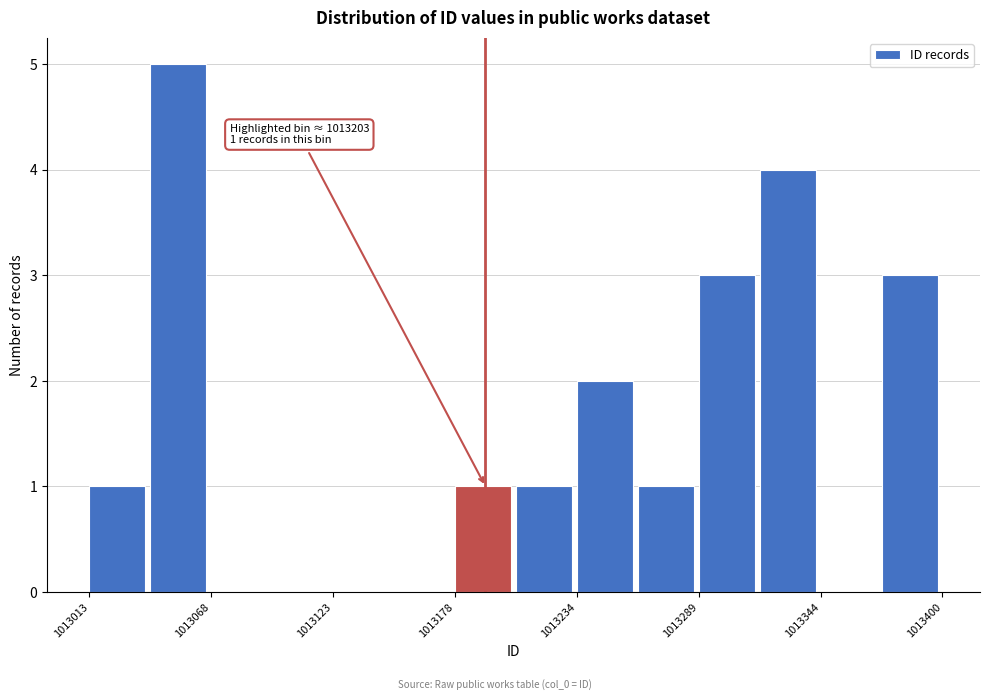

Around what value on the x-axis is the tallest bar? Give the approximate position of its centre, as read against the axis.

1013050